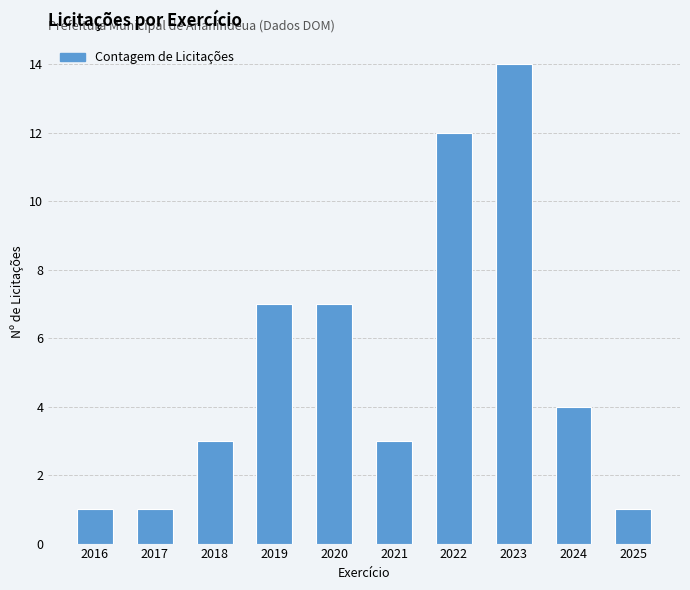

Is it true that the value at 2016 is 1?

True